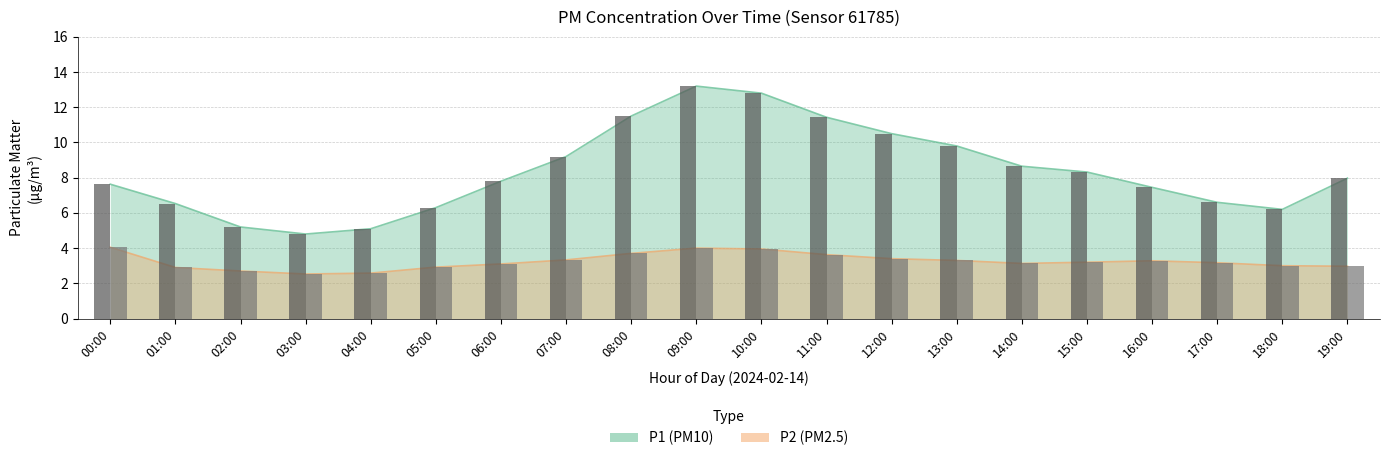

Count the number of categories in the chart.

20